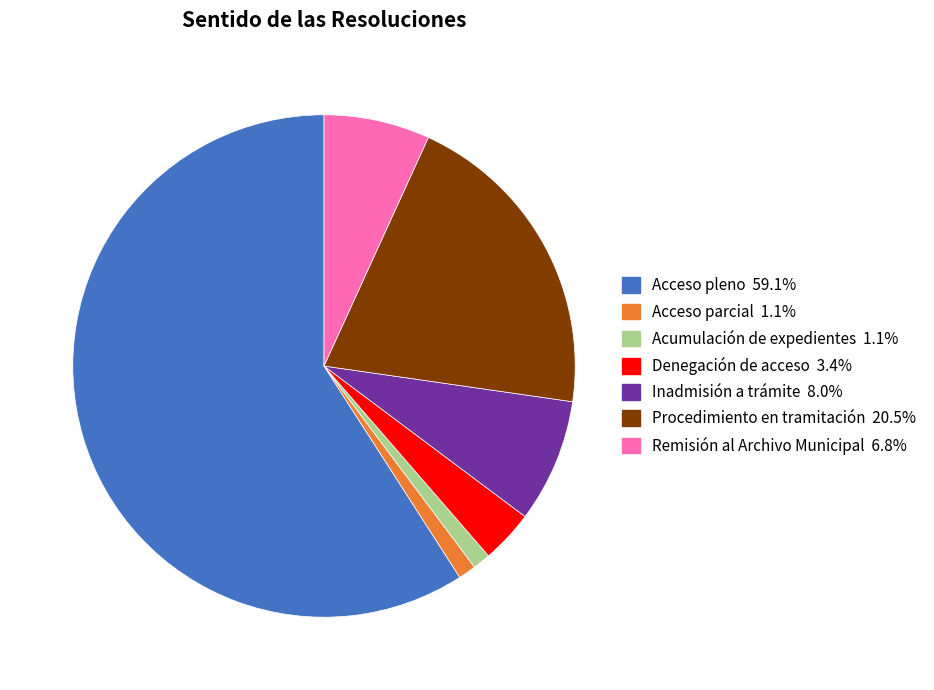

The Procedimiento en tramitación slice represents 9% of the pie. True or false?

False